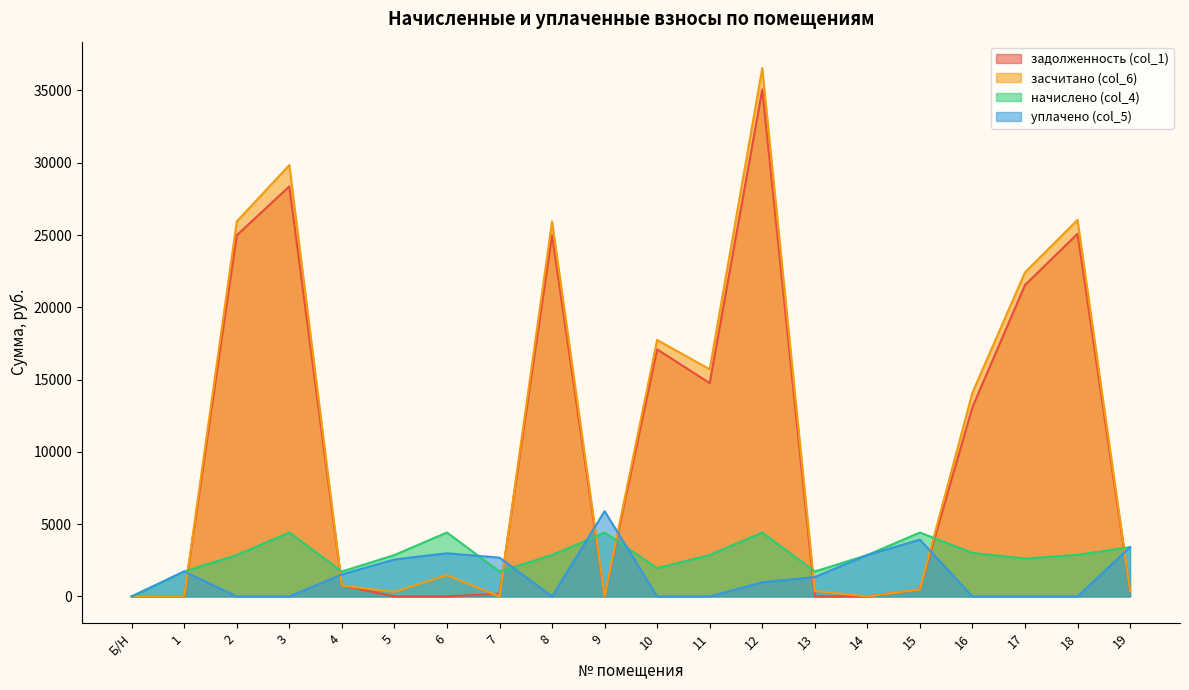

How many distinct data groups are displayed?

4